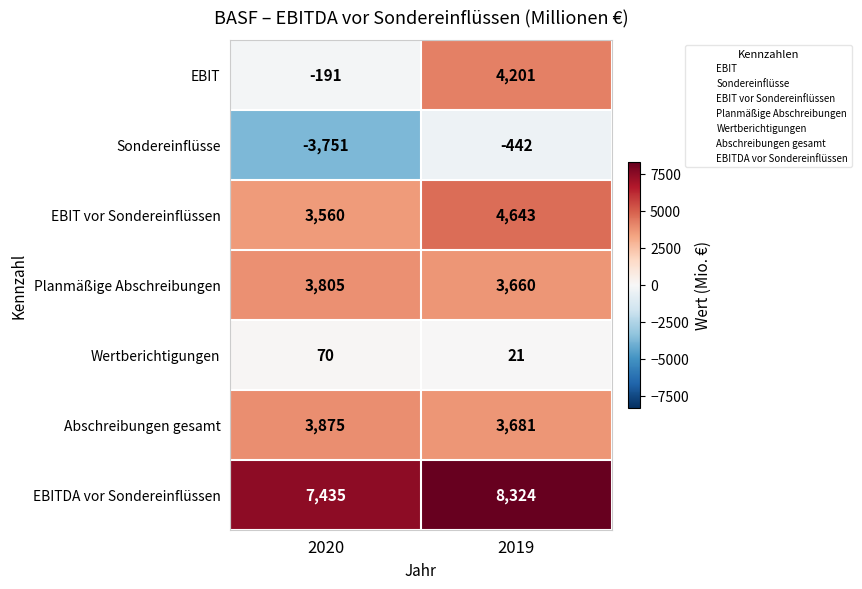

At which category does the chart reach its minimum across all series?

2020